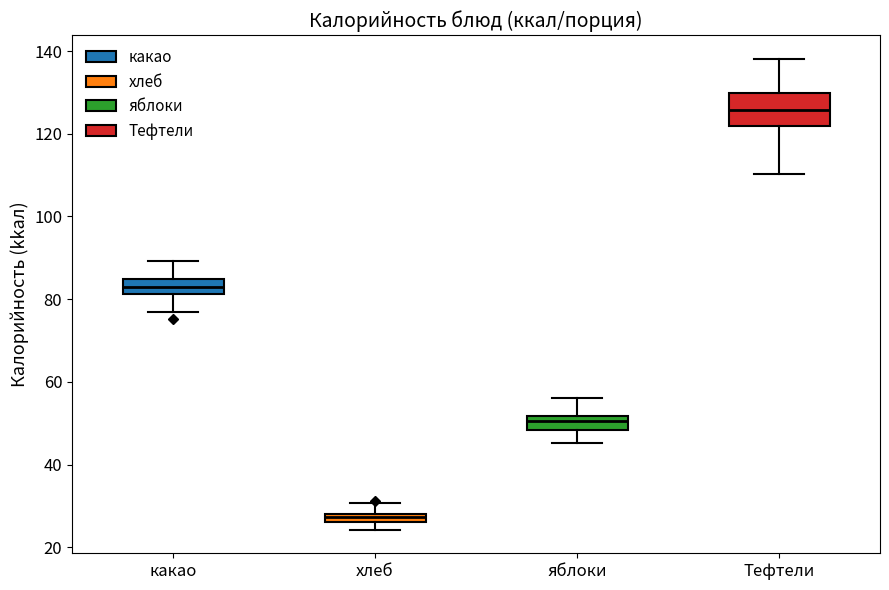

Where is the lower edge of the box for какао on the y-axis? The values are not printed on the chart, so give them approximately, as read against the axis.

82